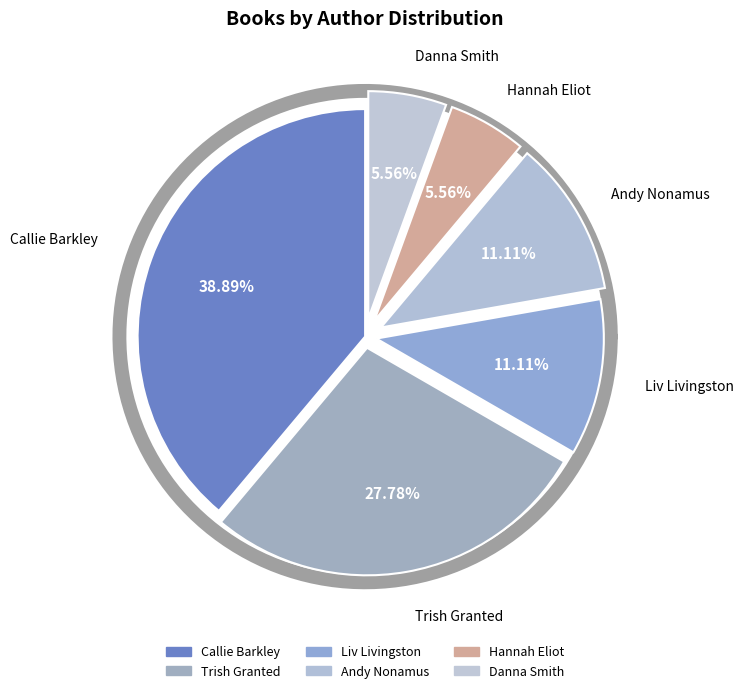

Is Callie Barkley the majority of the pie?

No